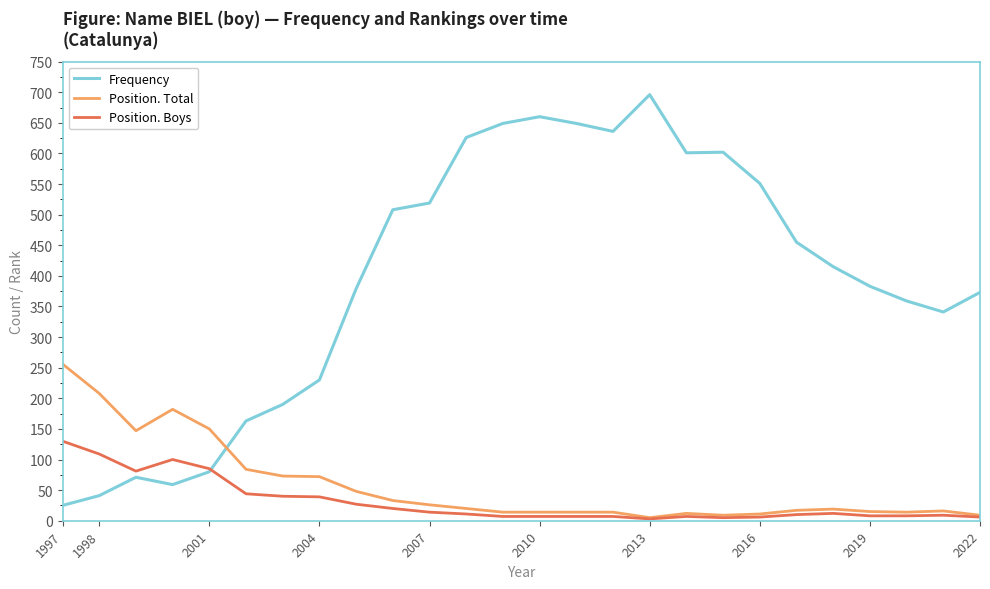

Which series has the widest spread of values?

Frequency